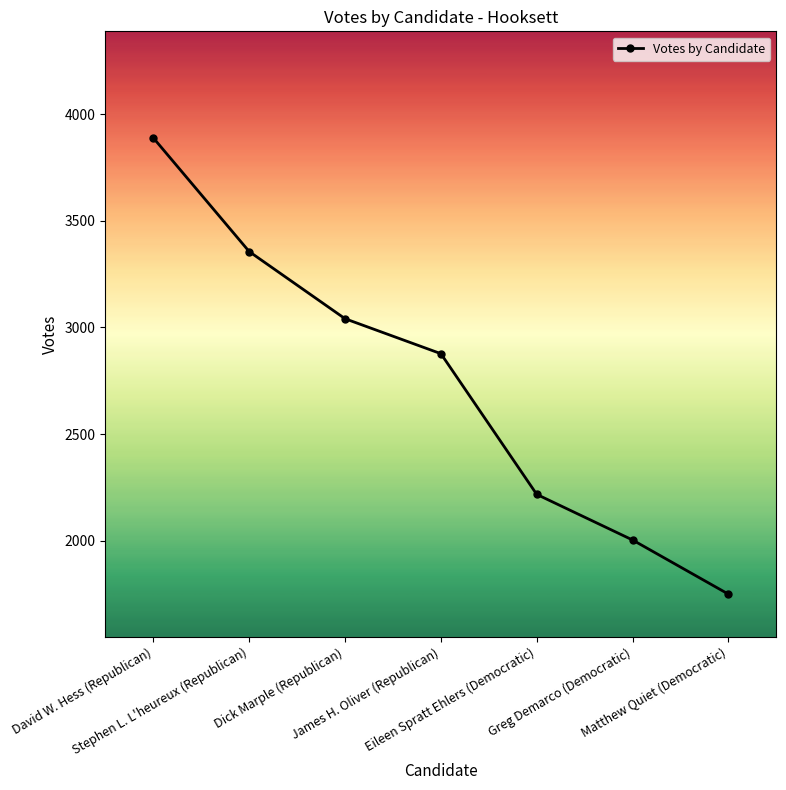

What is the ratio of the value at Dick Marple (Republican) to the value at Matthew Quiet (Democratic)?

1.7